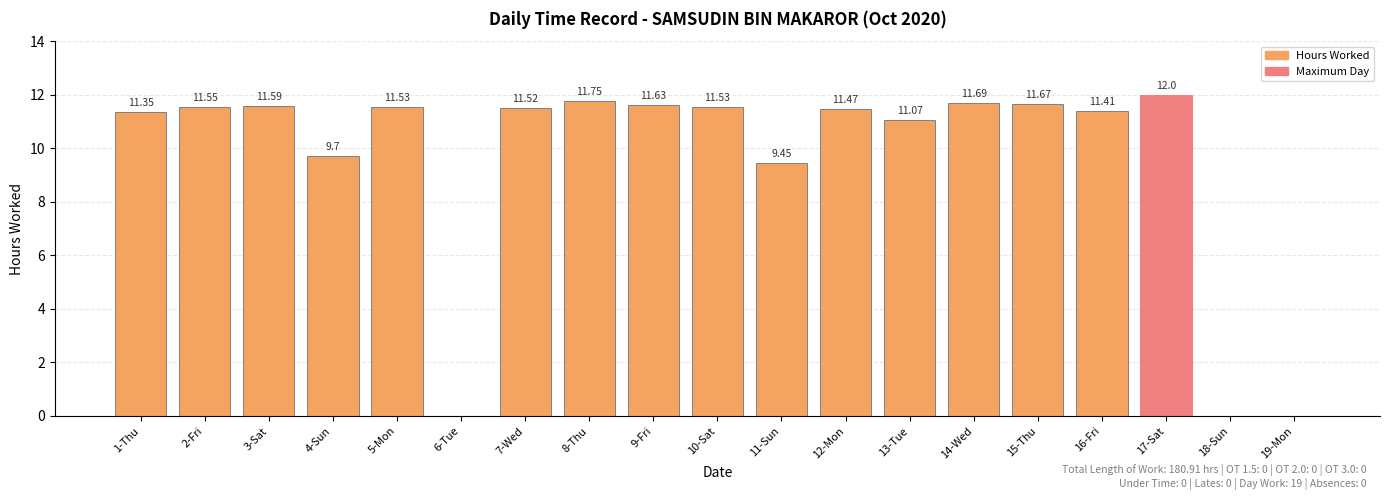

How many distinct data groups are displayed?

1